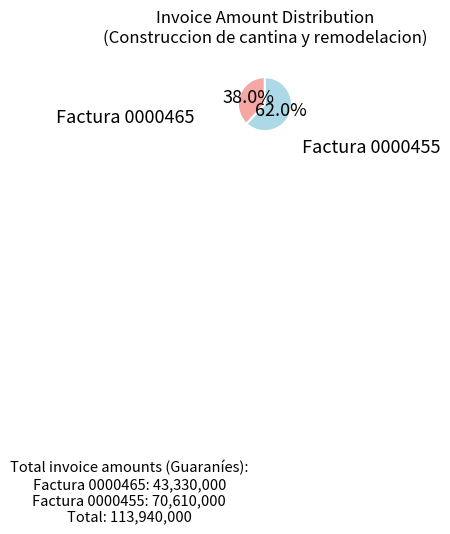

Does any single category account for the majority?

Yes